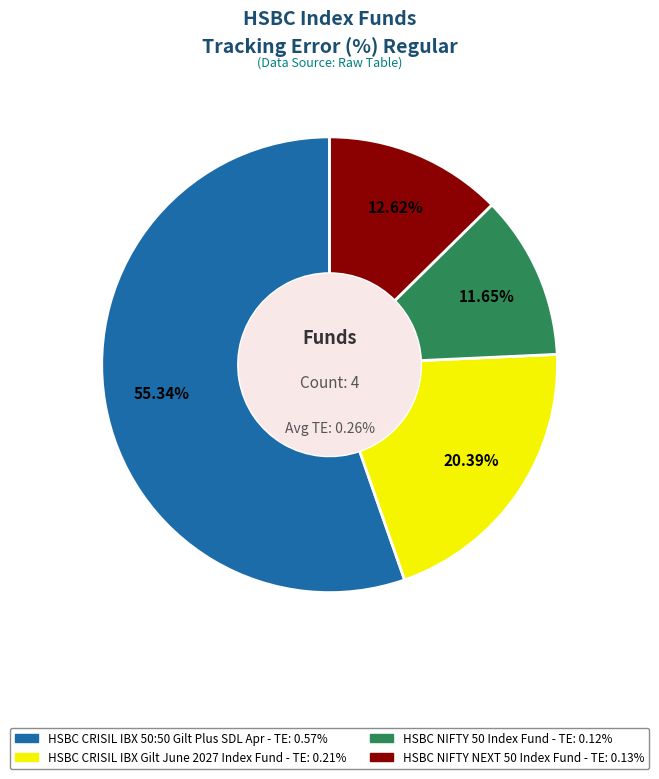

What is the total percentage of HSBC CRISIL IBX 50:50 Gilt Plus SDL Apr and HSBC CRISIL IBX Gilt June 2027 Index Fund?

75.7%